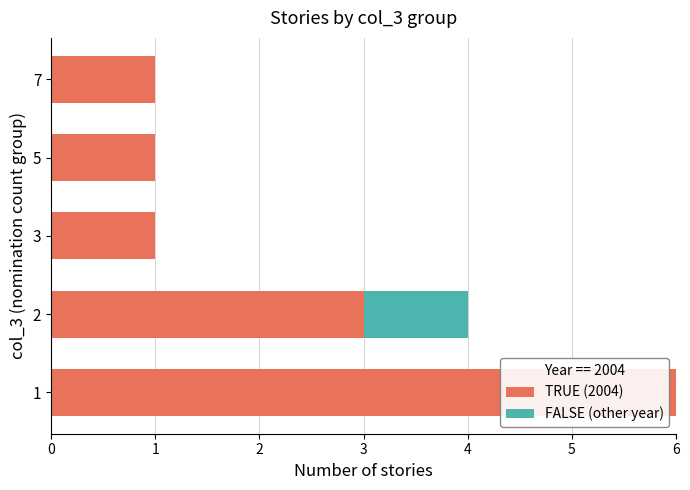

Is it true that TRUE (2004) equals 5 at 2?

False